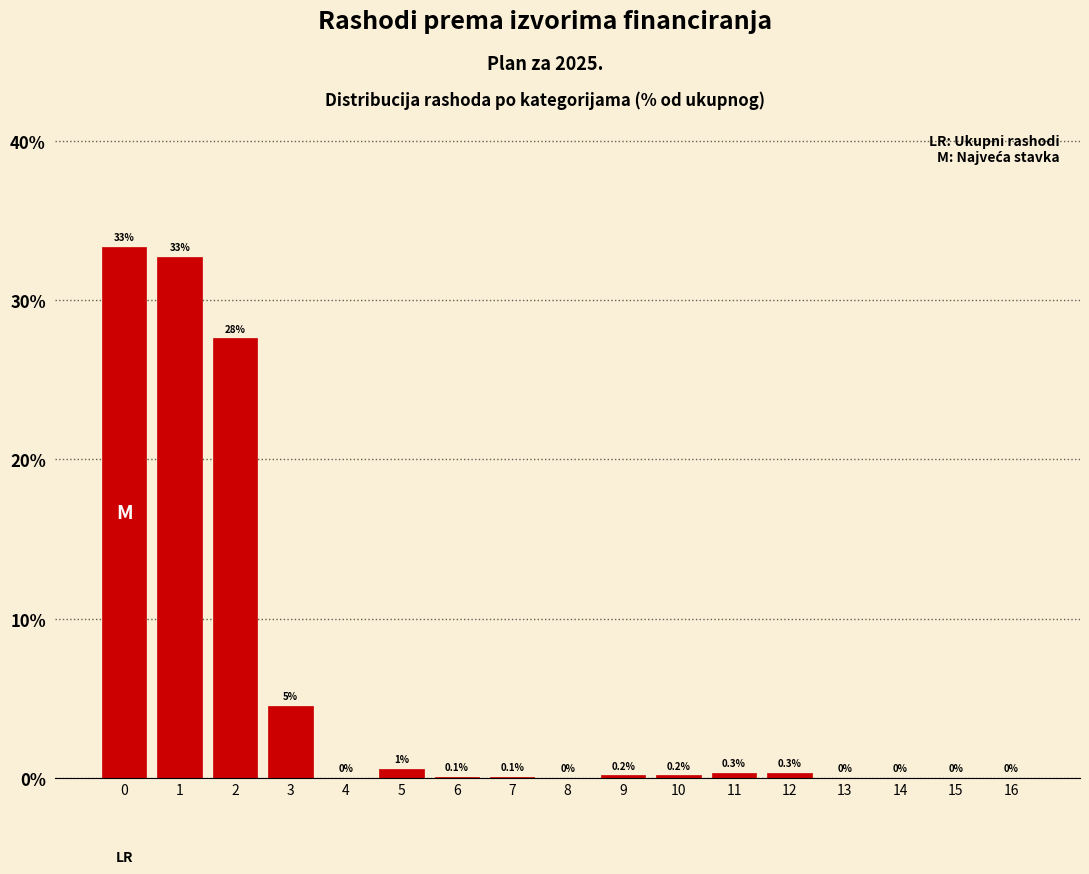

What is the maximum value shown in the chart?

33.3